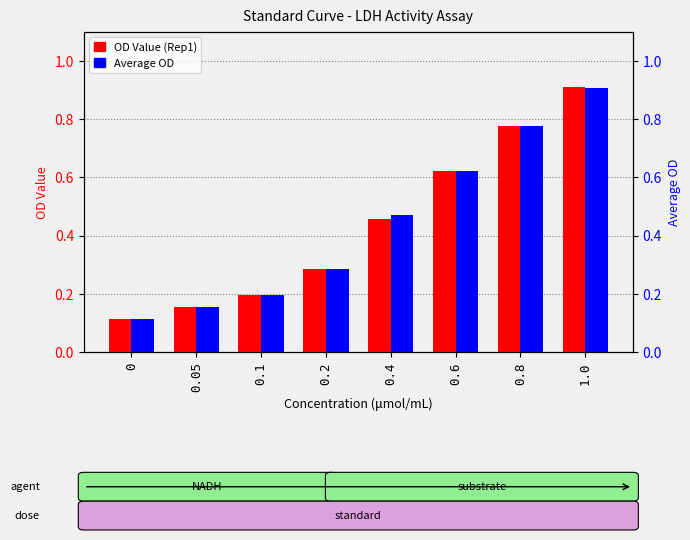

How many distinct data groups are displayed?

2